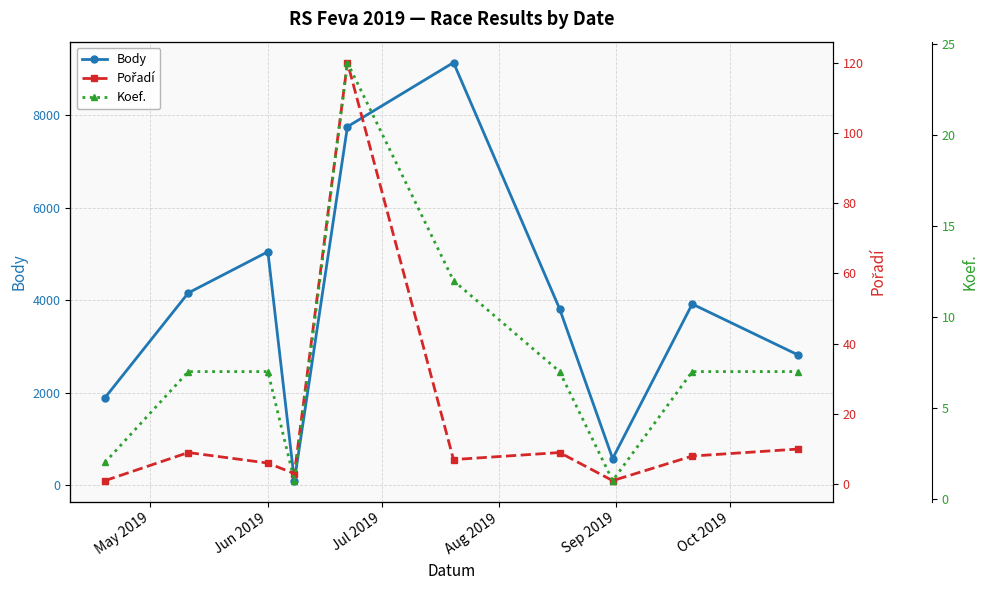

Reading left to right, transcribe all the data shown in this chart.

Body: 1892	4157	5046	101	7748	9133	3813	578	3917	2814
Pořadí: 1	9	6	3	120	7	9	1	8	10
Koef.: 2	7	7	1	24	12	7	1	7	7